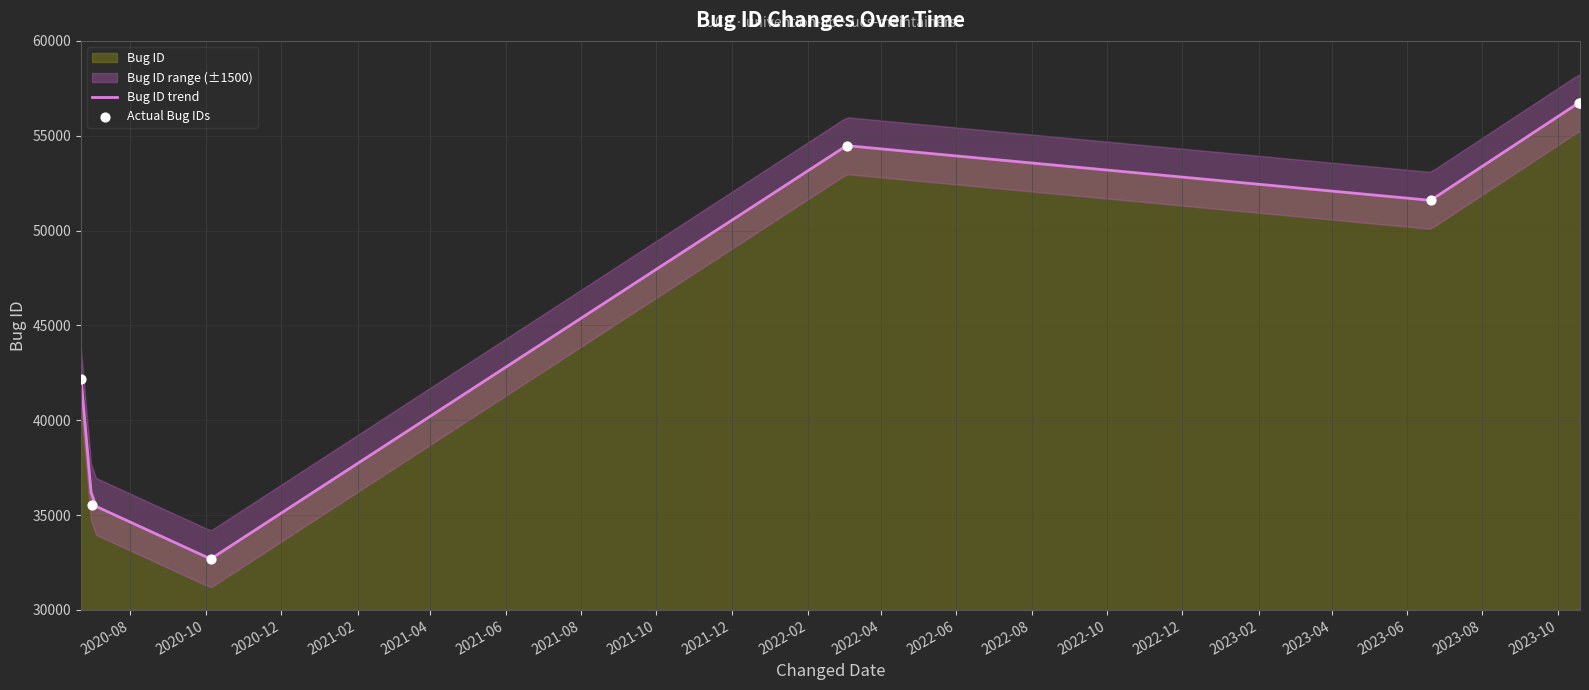

What is the change in value from 2020-07-01 to 2020-06-22?

+6646